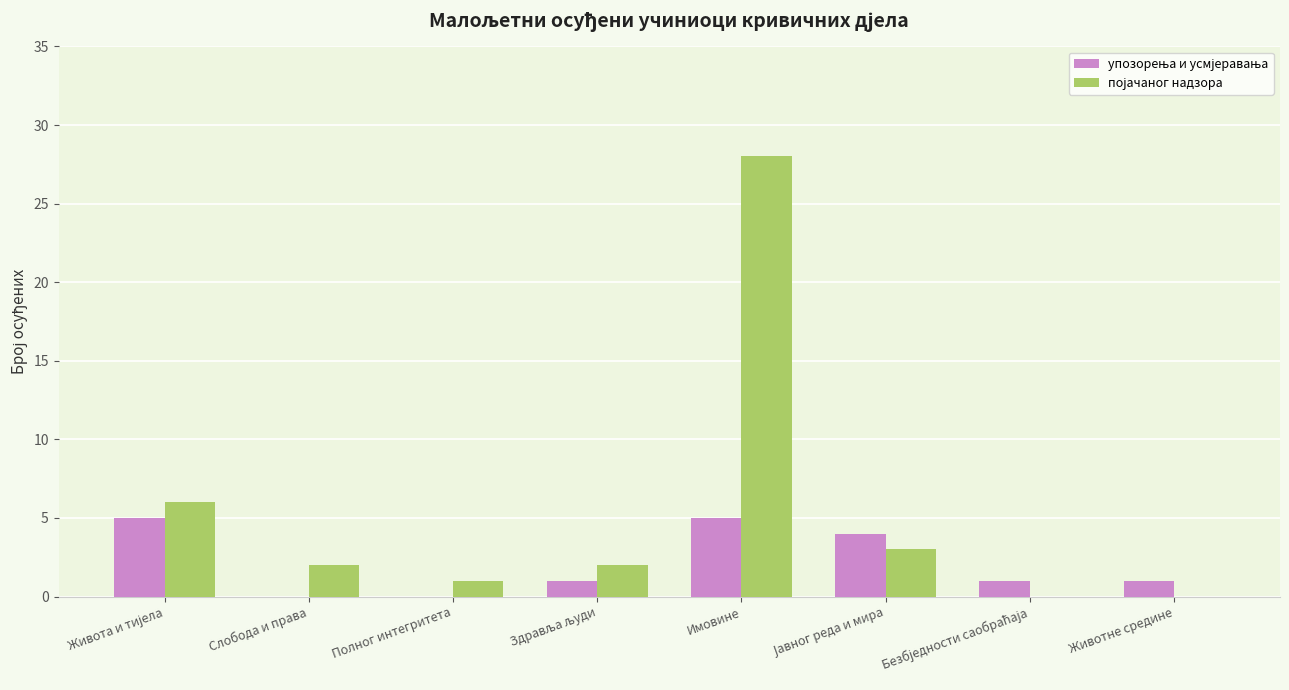

At which category is the sum across all series the highest?

Имовине